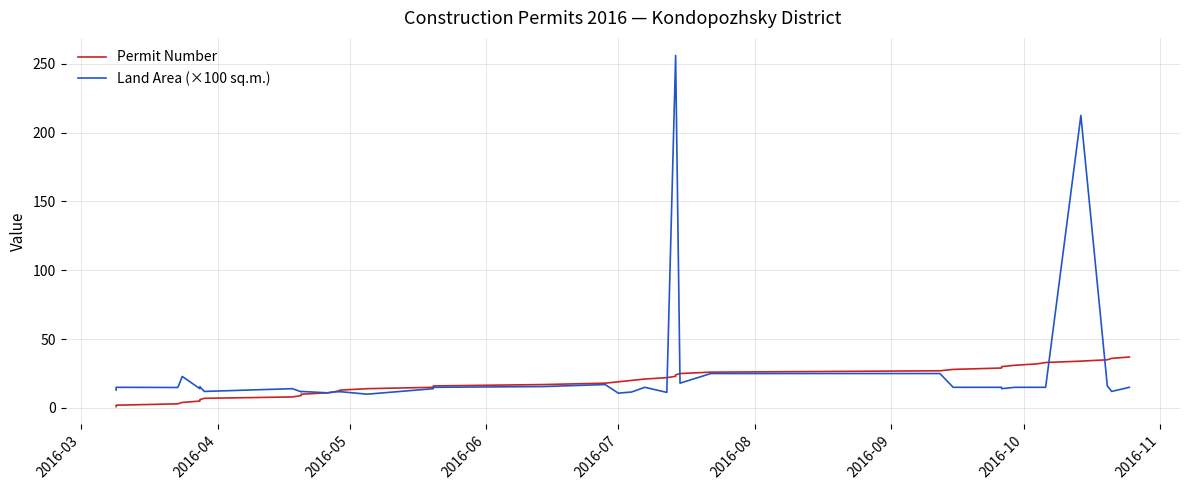

How many lines are shown in the chart?

2